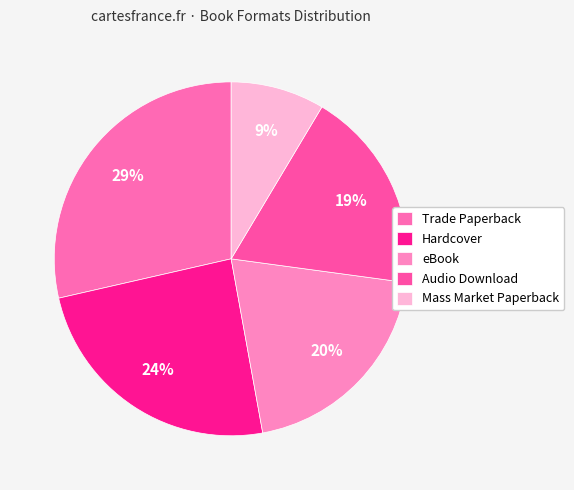

What portion of the pie excludes eBook?

80.0%